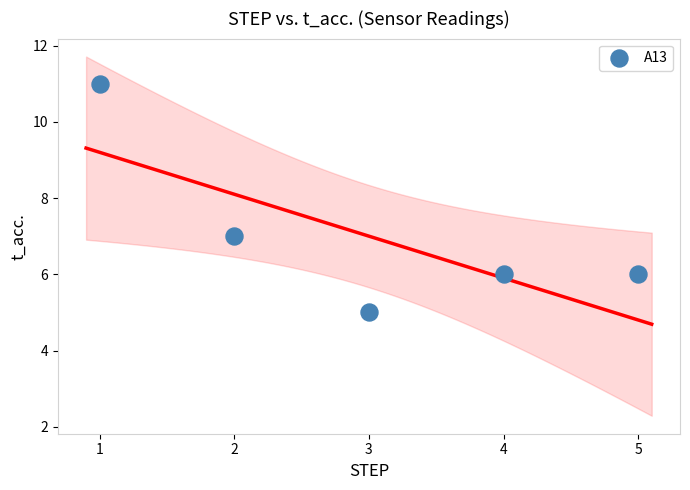

What is the range of X values (max minus min)?

4